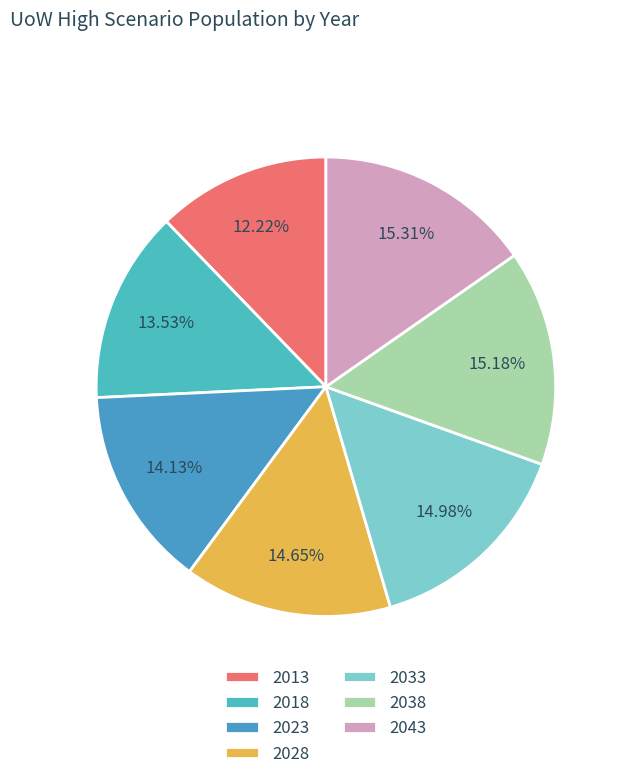

To the nearest percent, what is the difference between the 2018 and 2033 slice percentages?

1%